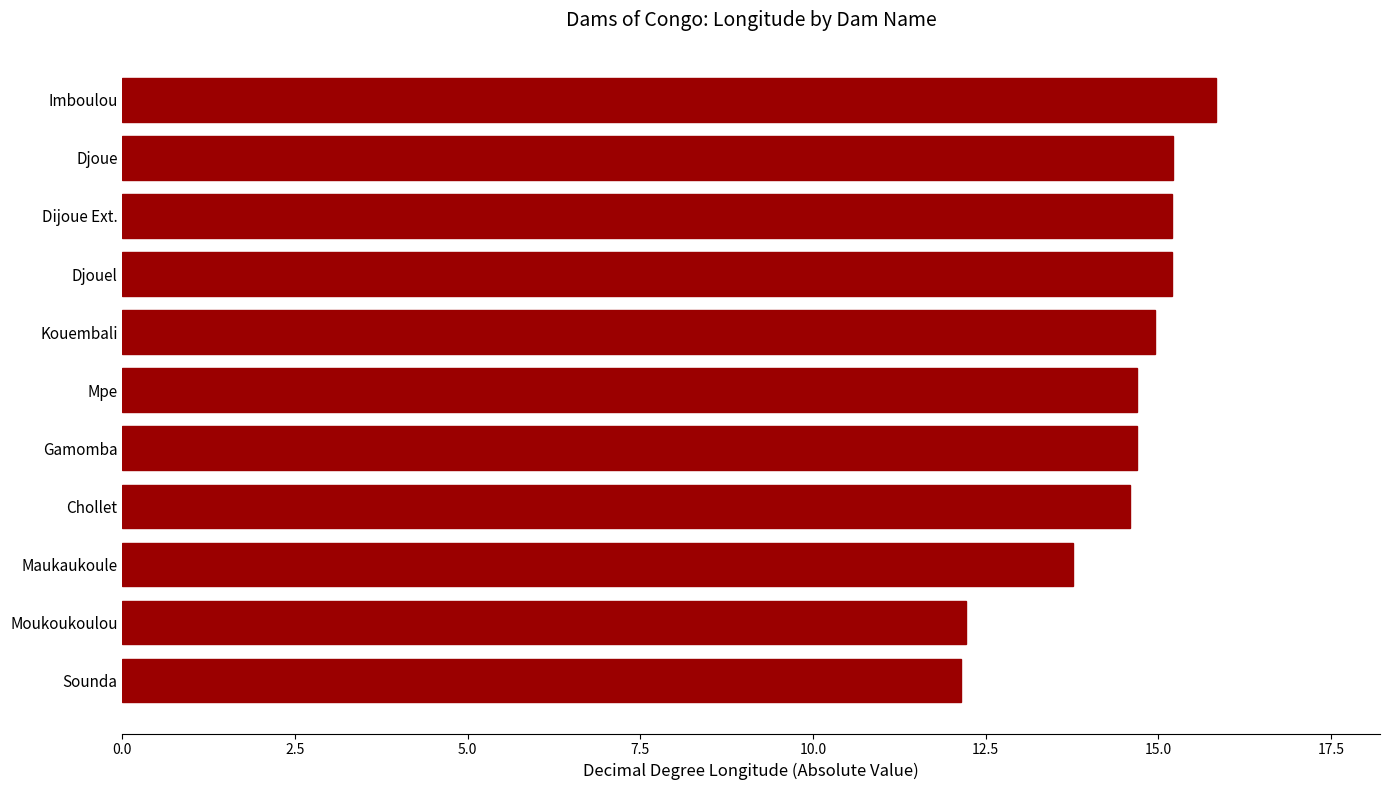

Read the value at Djoue.

15.2